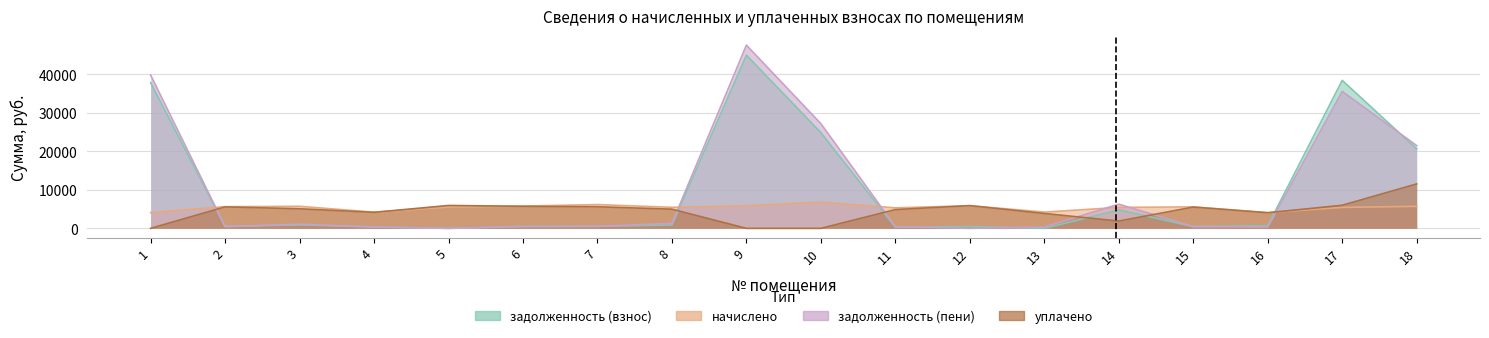

What is the total value across all series at 6?

12476.9